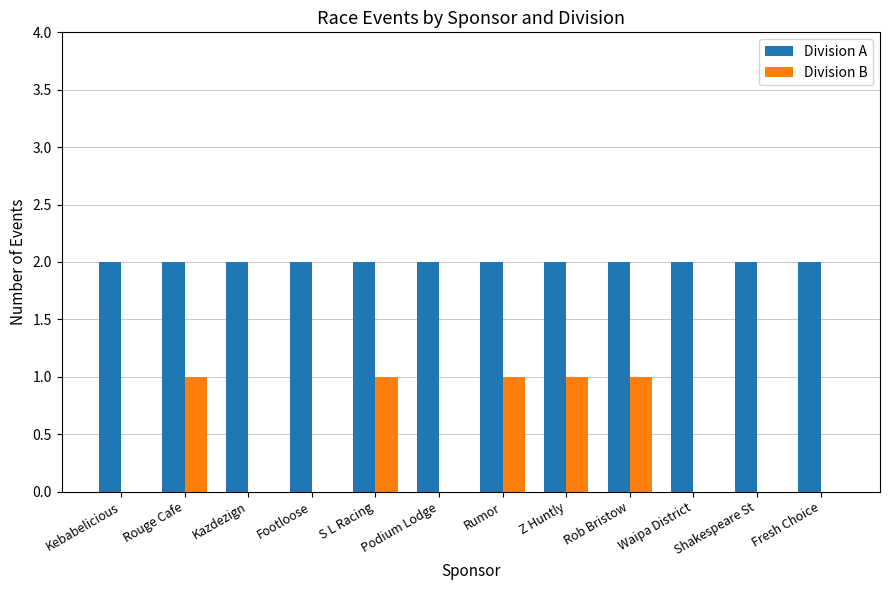

Is it true that Division B equals -1 at Footloose?

False